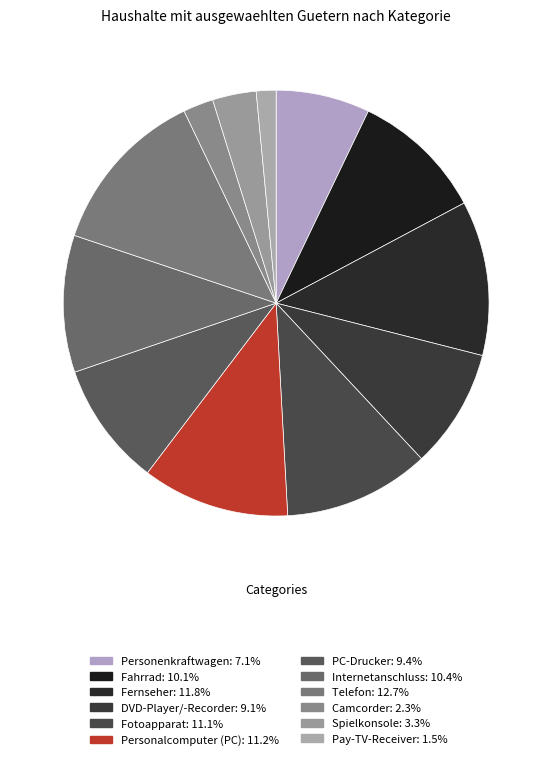

Count the number of slices in the pie.

12